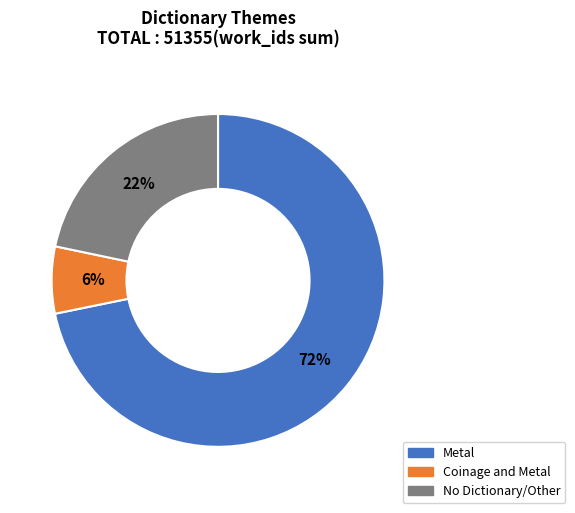

To the nearest percent, what is the average slice percentage?

33%